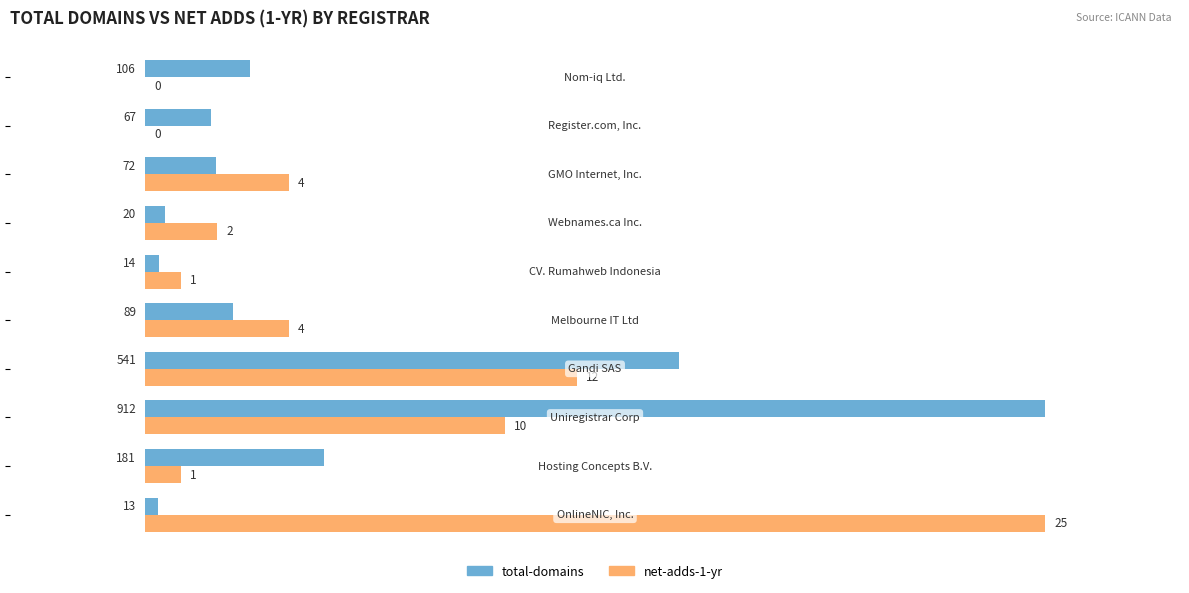

Which series has the largest total across all categories?

net-adds-1-yr